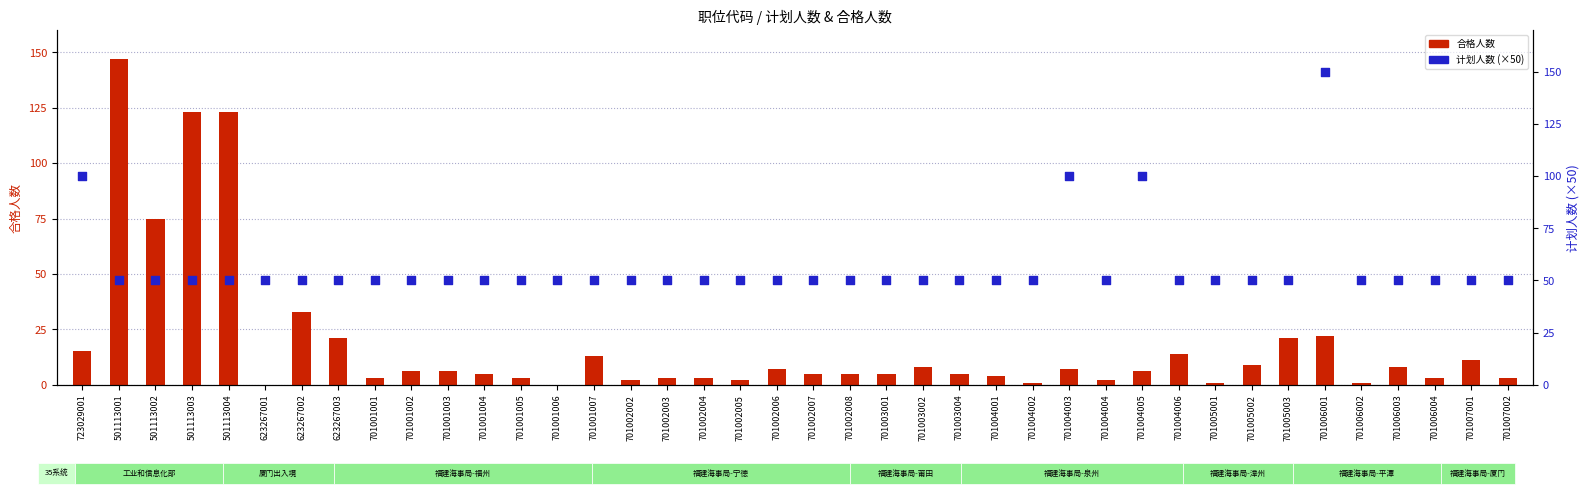

What are all the series names shown in the legend?

合格人数, 计划人数